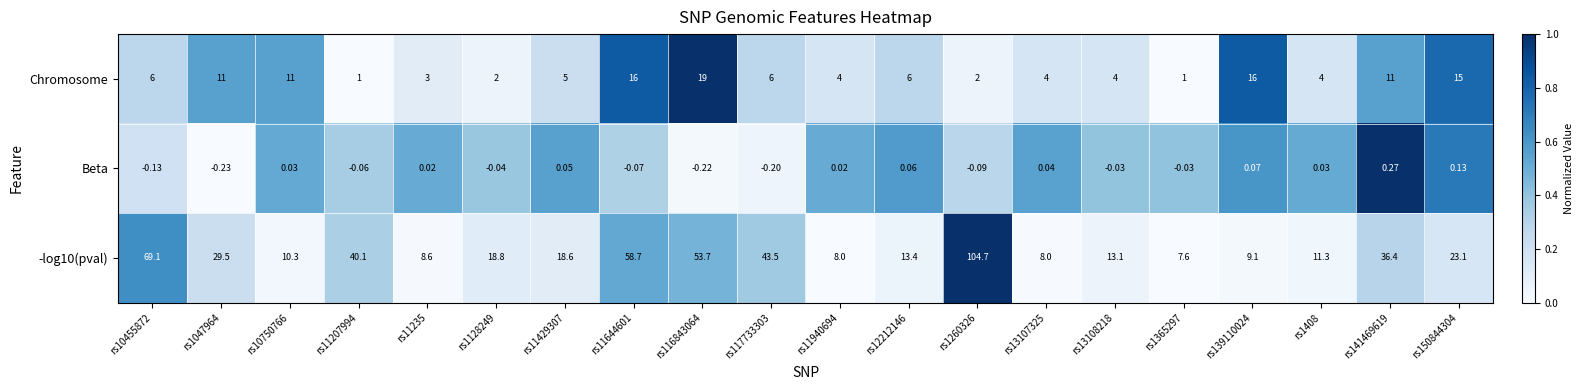

Which series changed the most between rs11235 and rs13107325?

Chromosome